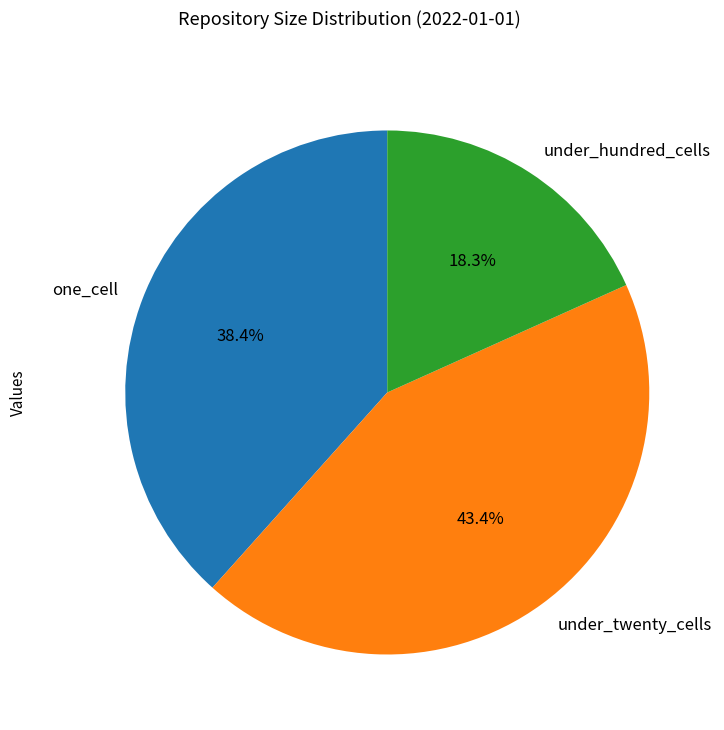

Is under_hundred_cells the majority of the pie?

No